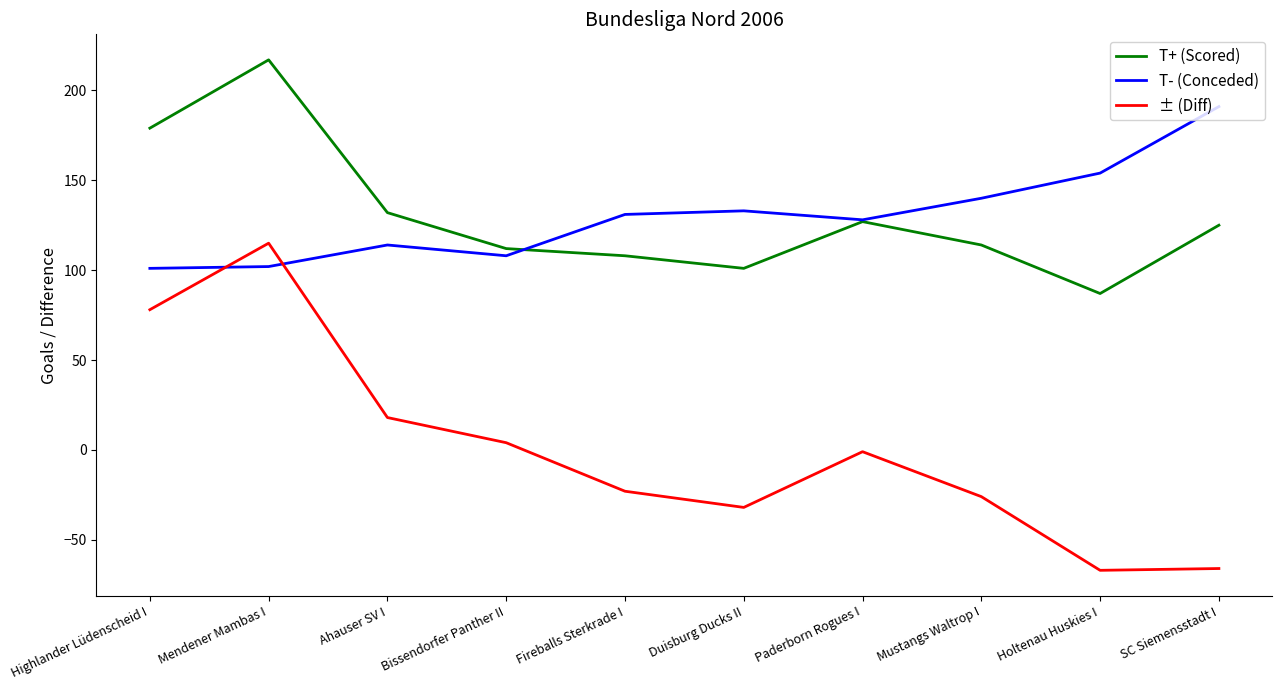

Between Mendener Mambas I and Paderborn Rogues I, which series saw the biggest shift?

± (Diff)